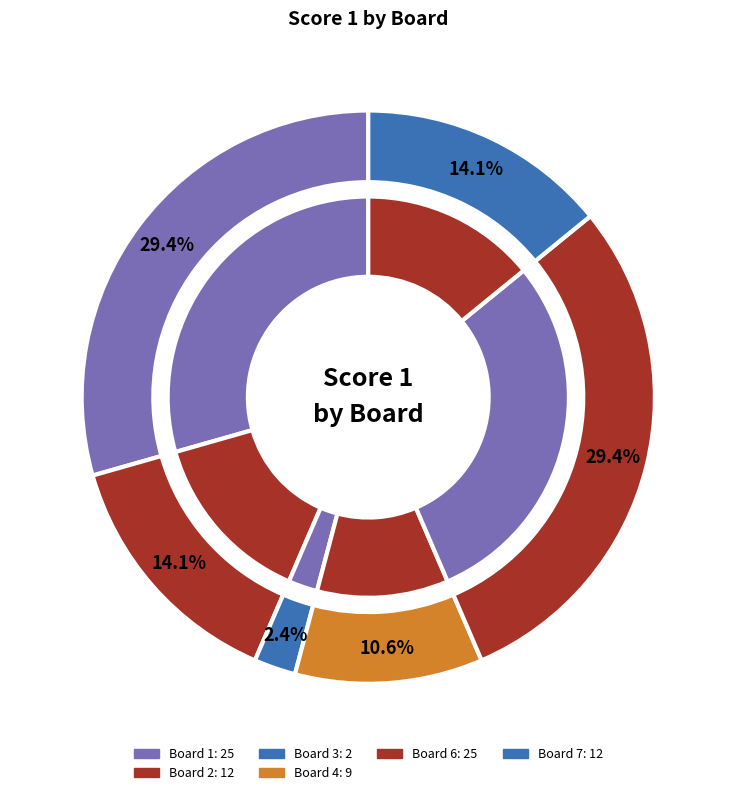

Is there any slice that represents more than half of the pie?

No